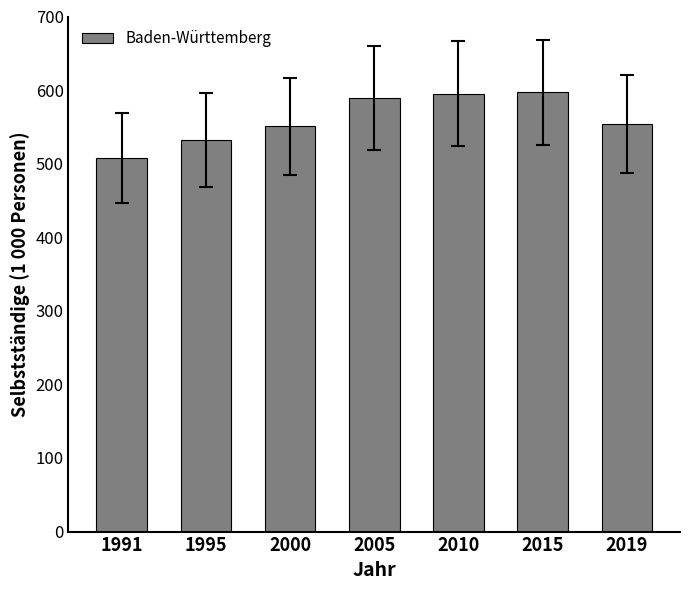

At which label does the data first exceed 554?

2005